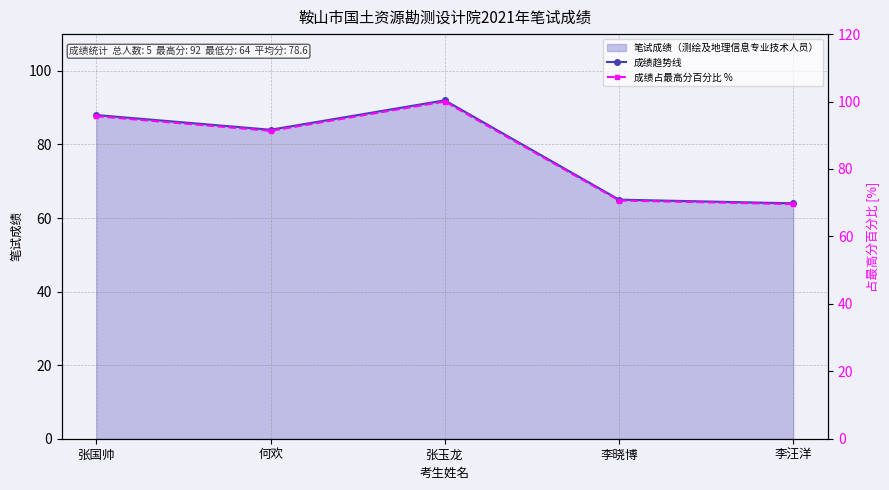

At which label does 成绩占最高分百分比 % first exceed 91?

张国帅